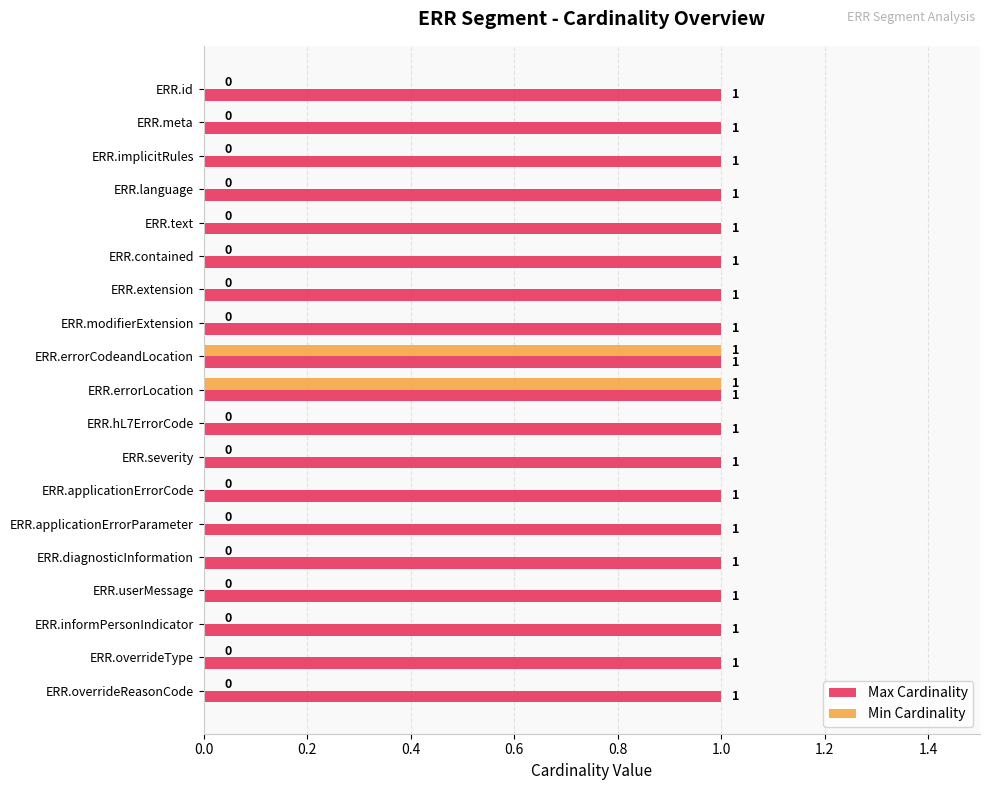

The value of Min Cardinality at ERR.meta is 1. True or false?

False